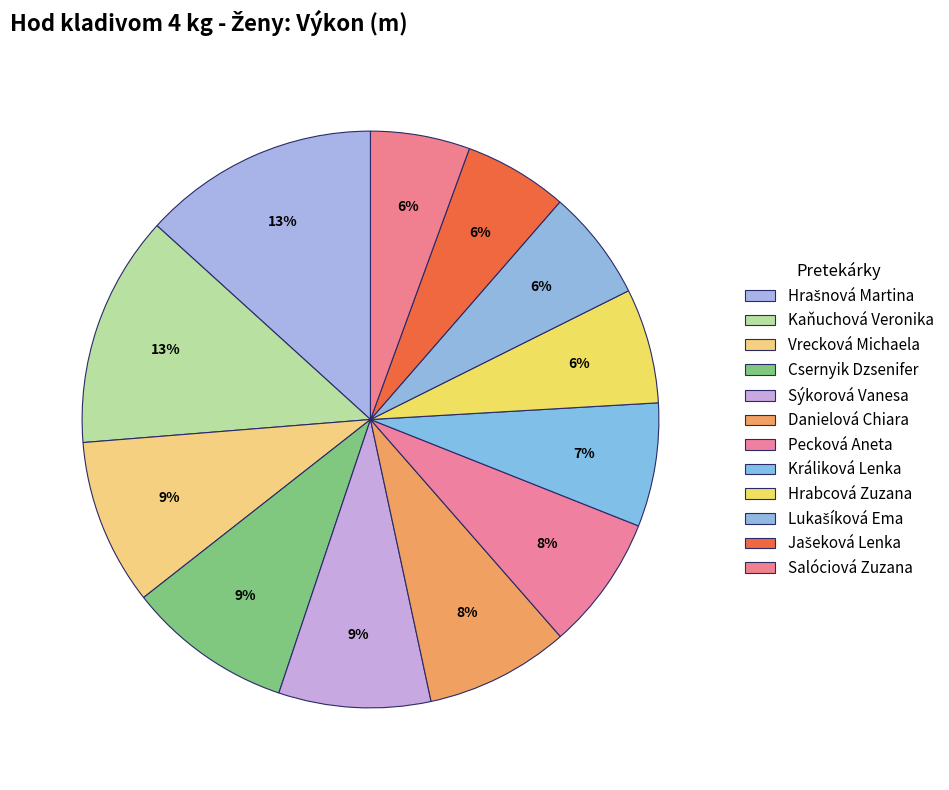

What percentage do Kaňuchová Veronika and Jašeková Lenka together represent?

18.8%